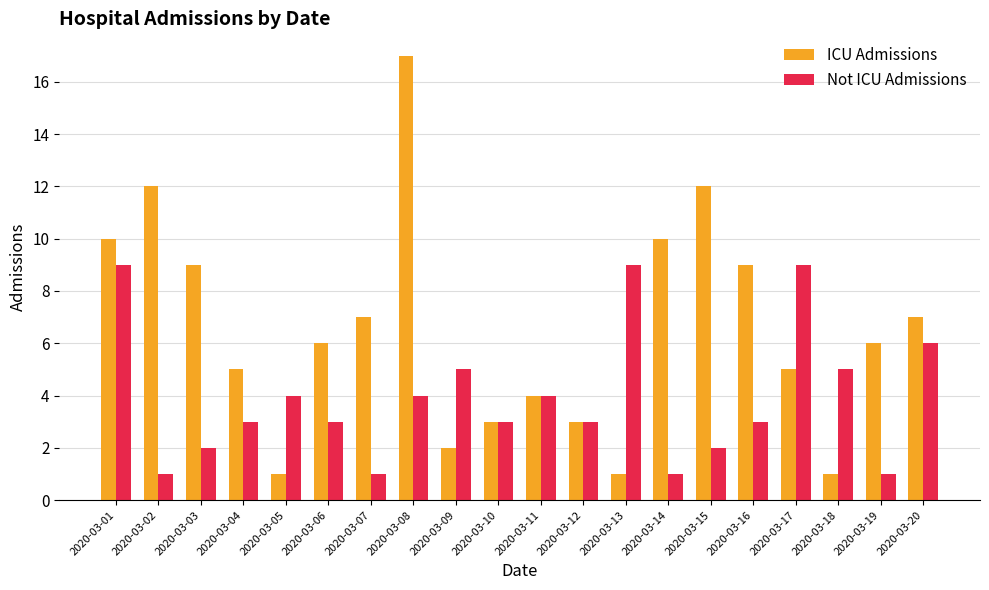

At which category is the sum across all series the highest?

2020-03-08